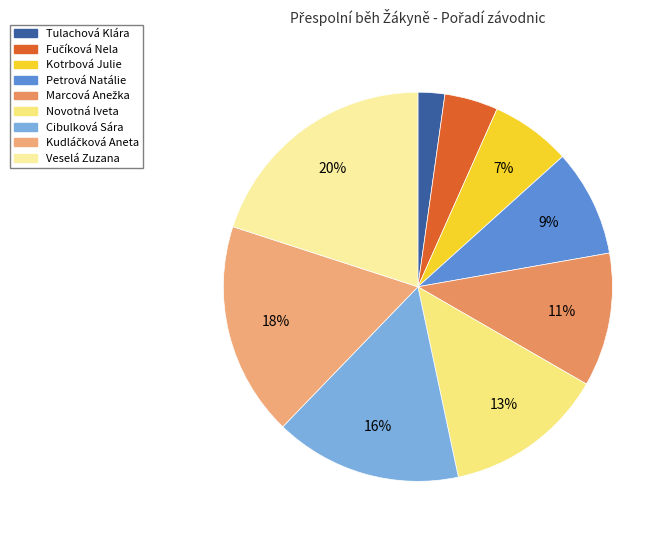

To the nearest percent, what percentage of the pie is Kotrbová Julie?

7%